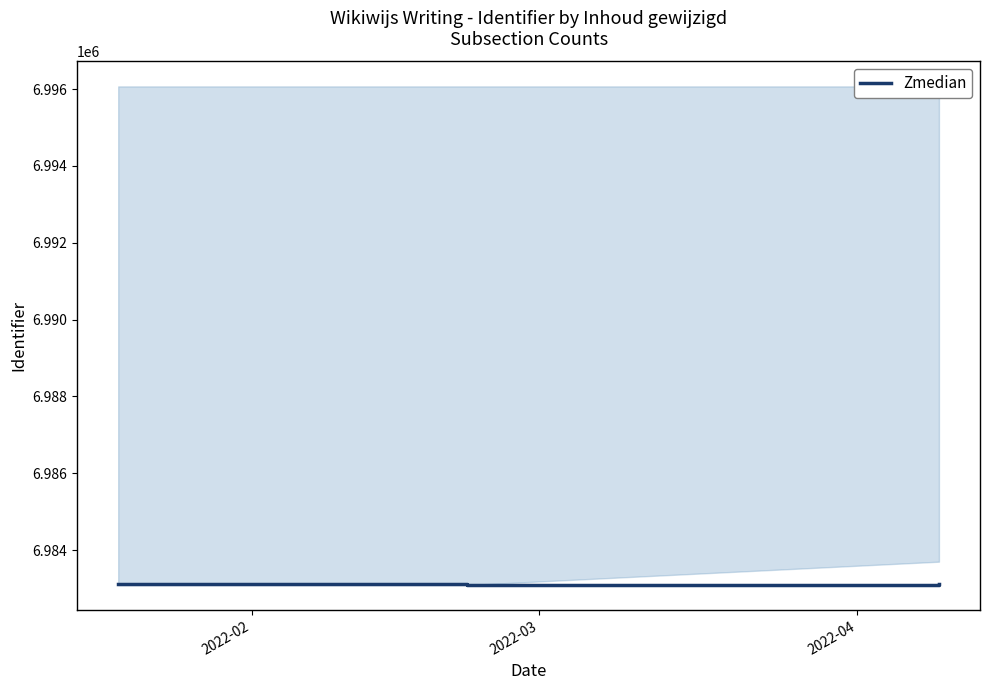

What is the difference between the maximum and minimum values?

32